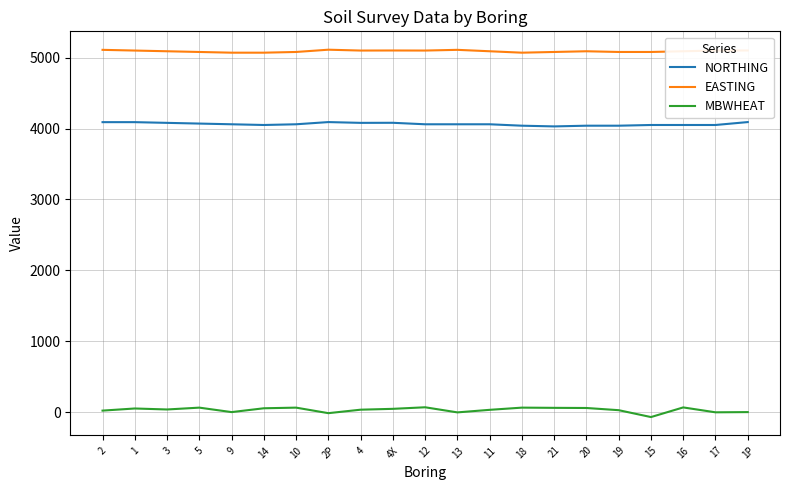

Rank the series by their average value, from lowest to highest.

MBWHEAT, NORTHING, EASTING